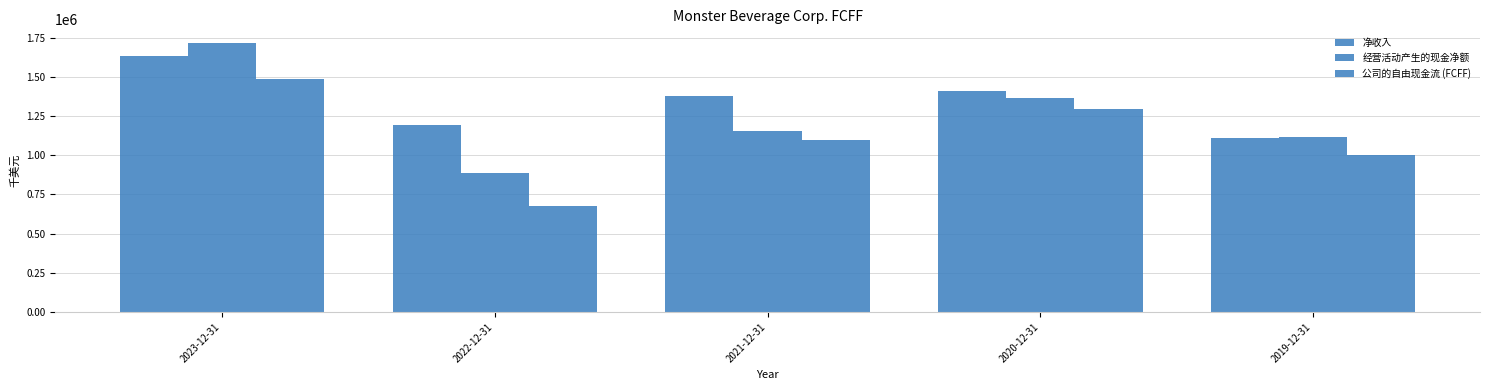

List the series in order of their peak value, lowest first.

公司的自由现金流 (FCFF), 净收入, 经营活动产生的现金净额